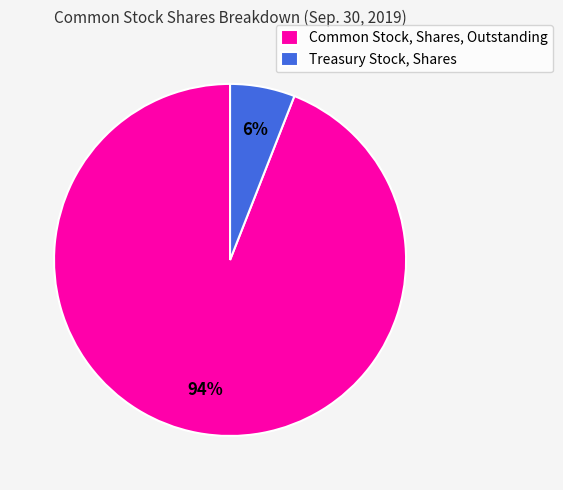

Between Treasury Stock, Shares and Common Stock, Shares, Outstanding, which is larger?

Common Stock, Shares, Outstanding